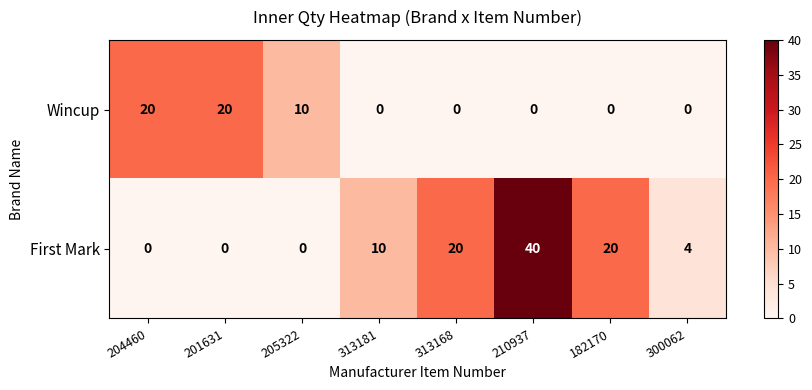

How many series are shown in this chart?

2